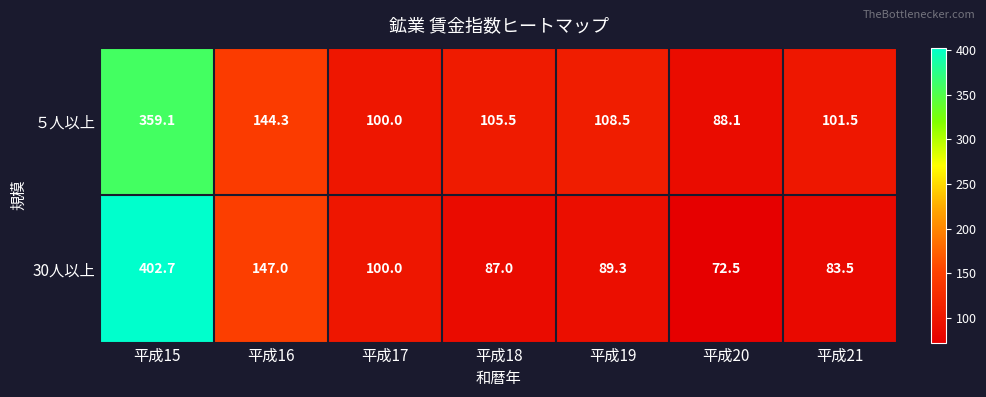

Which series changed the most between 平成15 and 平成19?

30人以上